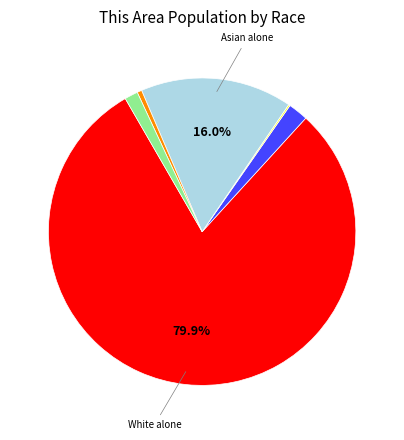

Does any single category account for the majority?

Yes